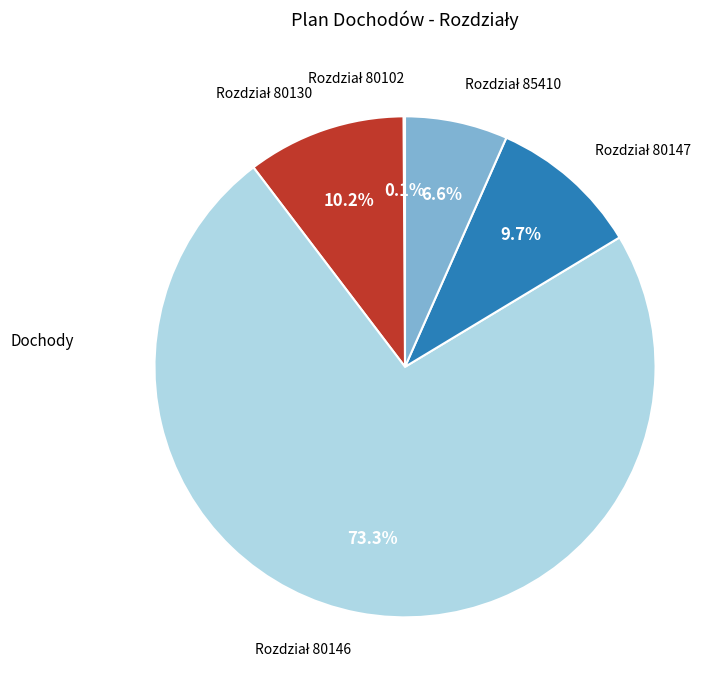

Does any single category account for the majority?

Yes